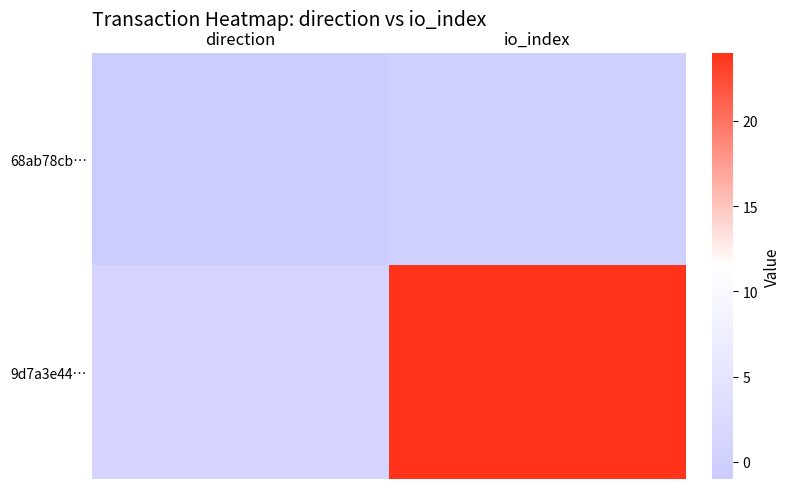

Reading left to right, extract all data points from this chart.

68ab78cb…: direction=-1	io_index=0
9d7a3e44…: direction=1	io_index=24